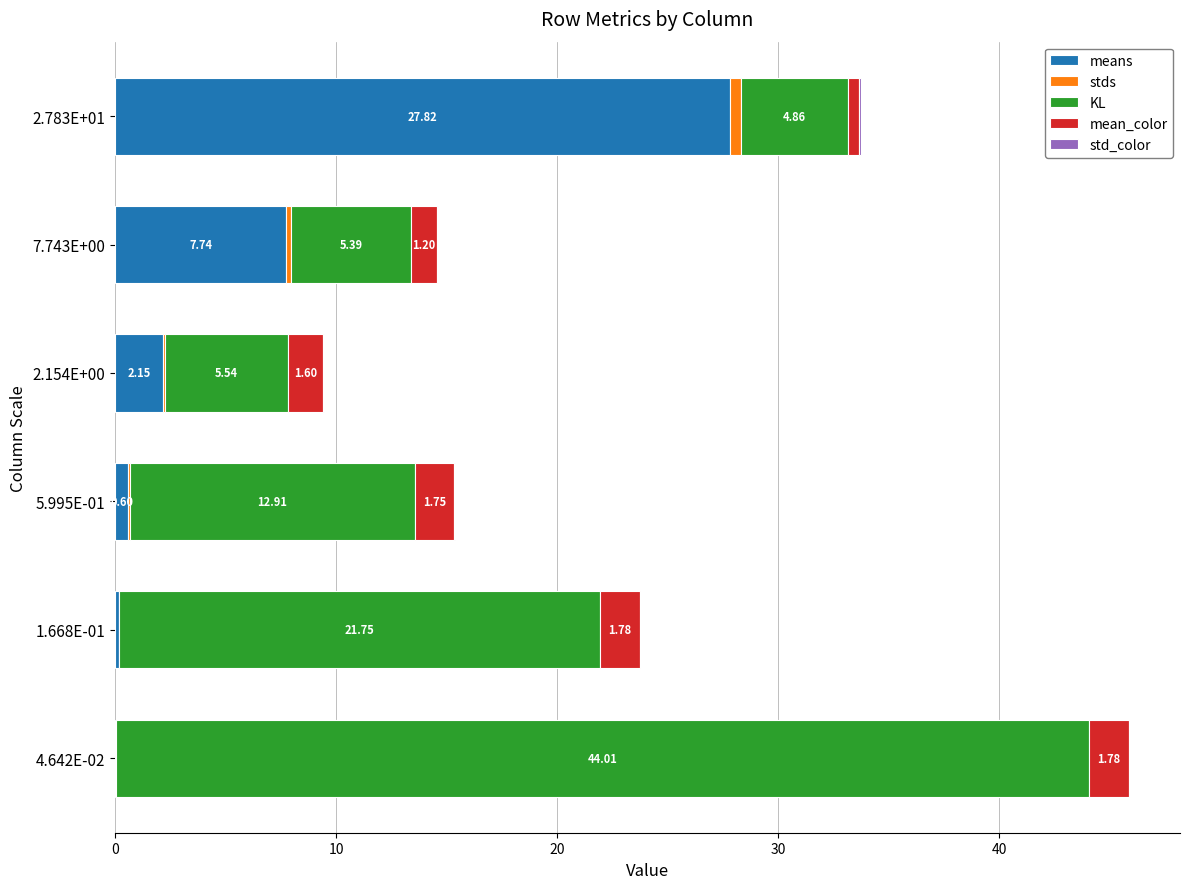

What is the total value across all series at 7.743E+00?

14.6